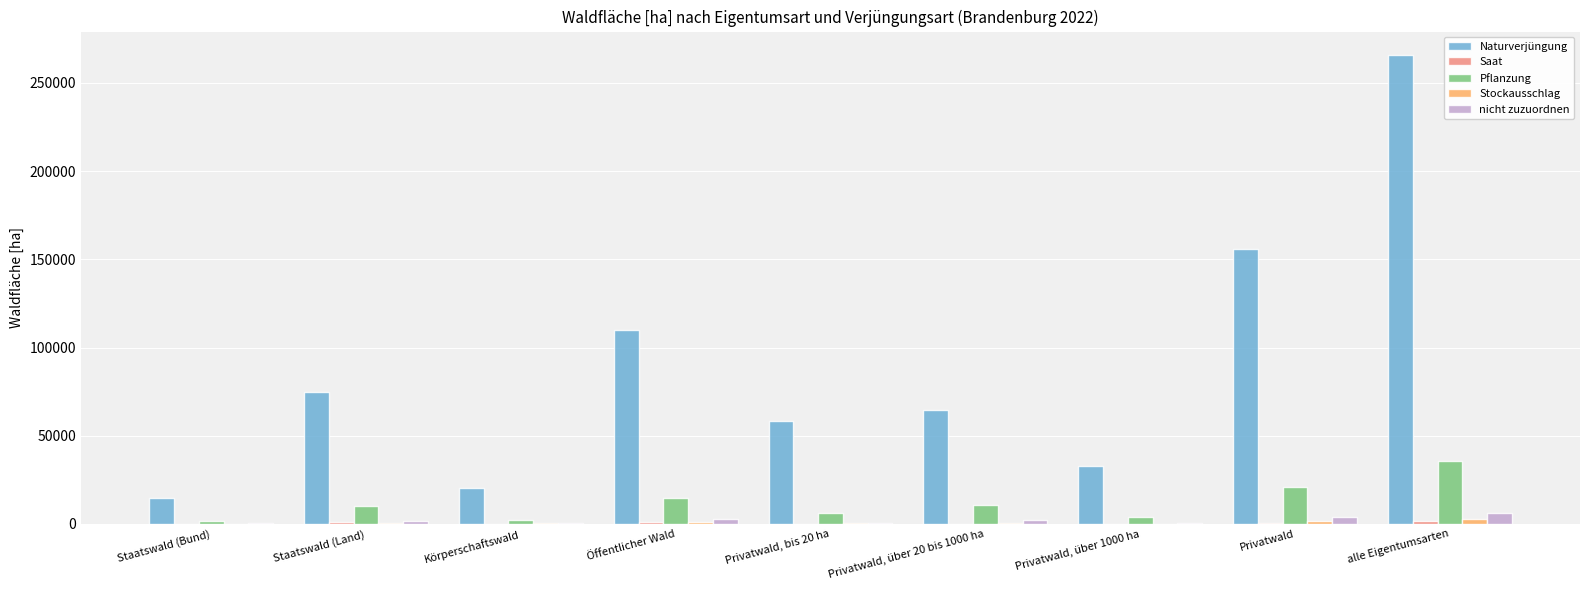

What is the greatest value displayed?

265851.1